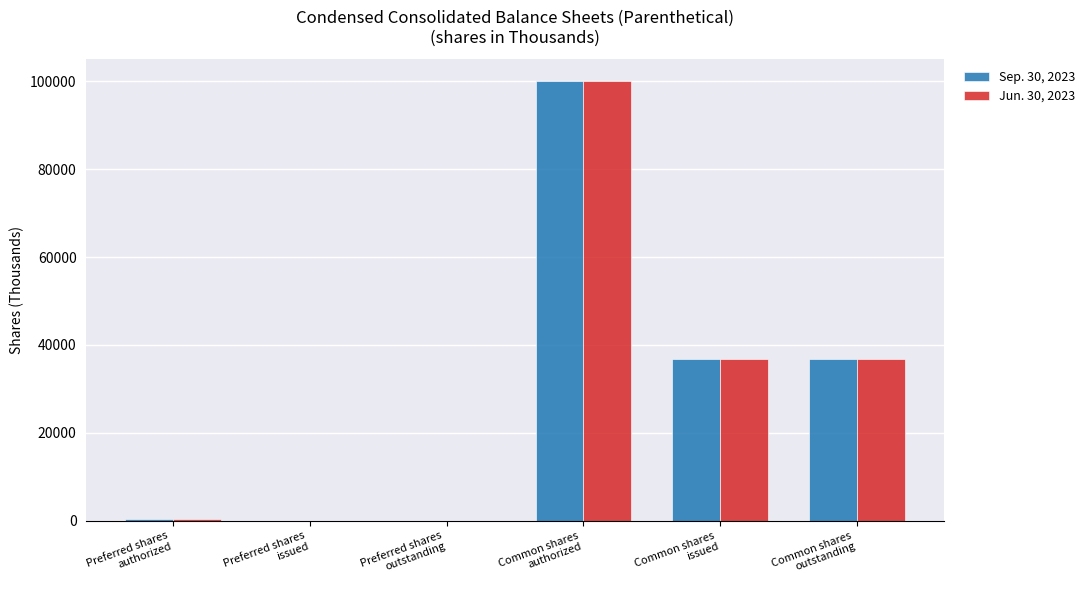

What is the sum of the Jun. 30, 2023 values at Preferred shares
authorized and Preferred shares
outstanding?

400